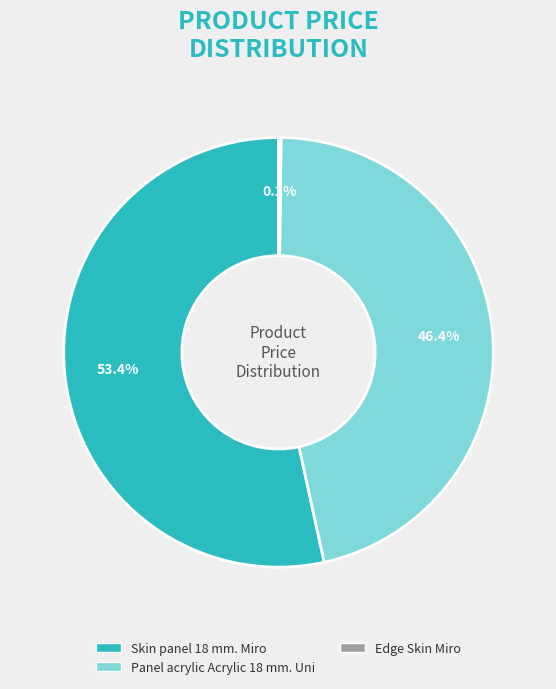

What percentage do Skin panel 18 mm. Miro and Panel acrylic Acrylic 18 mm. Uni together represent?

99.8%